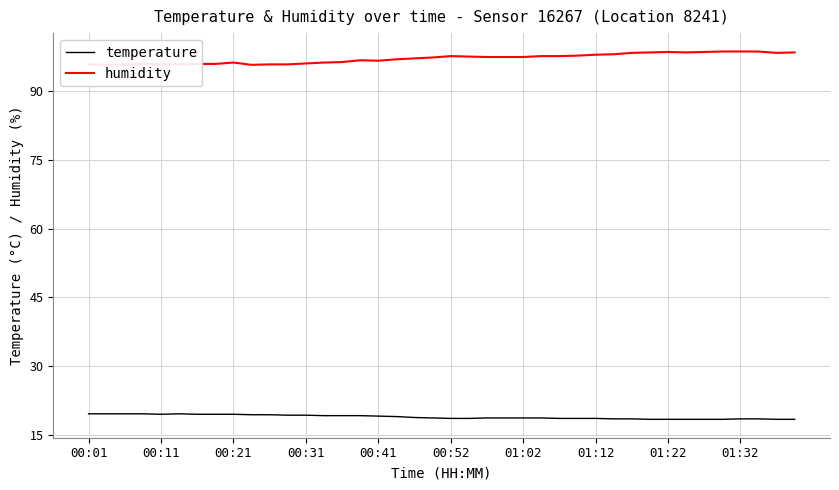

What is the greatest value displayed?

98.5